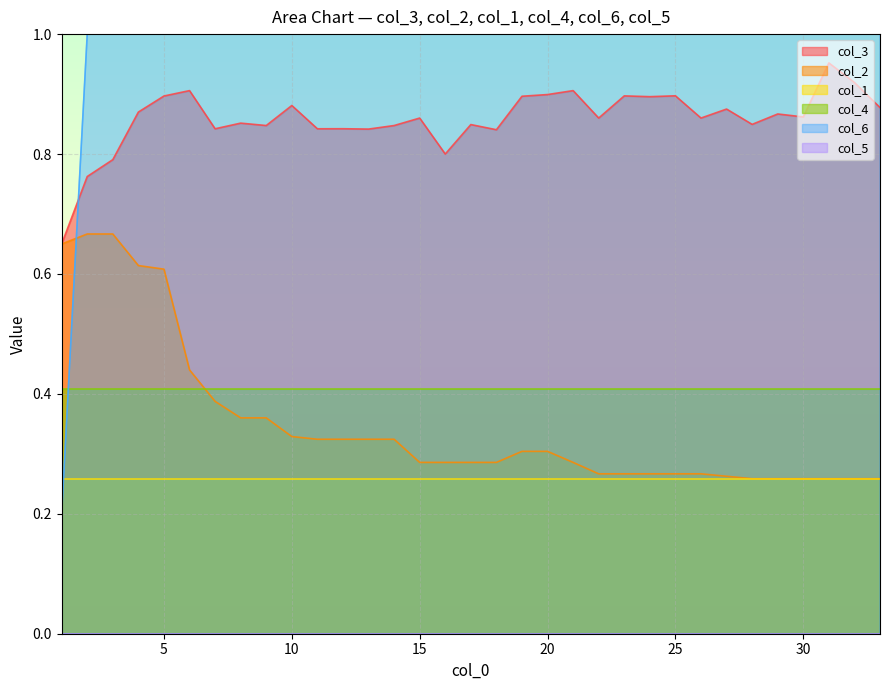

True or false: col_2 has a value of 0.1 at 20.

False